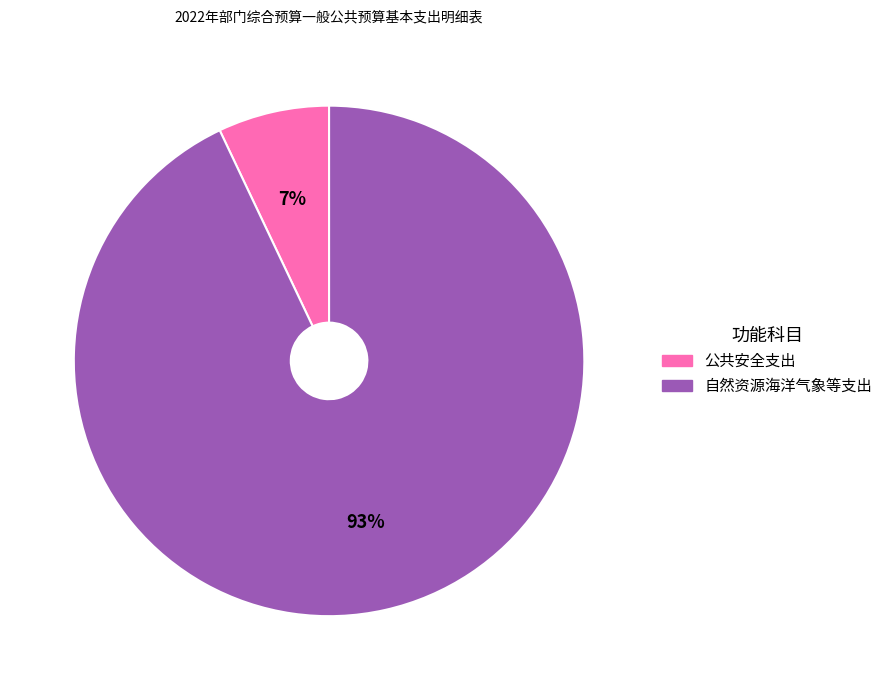

Which slice is the largest?

自然资源海洋气象等支出